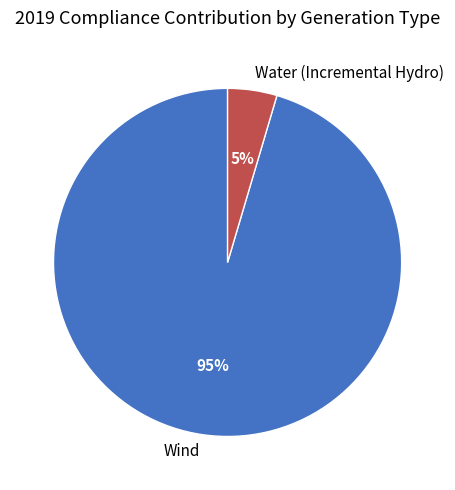

Is the sum of Wind and Water (Incremental Hydro) greater than half?

Yes